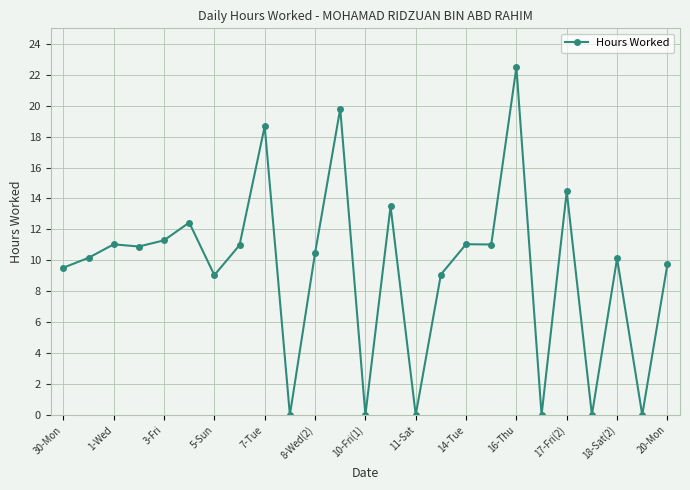

What is the sum of all values?

235.7